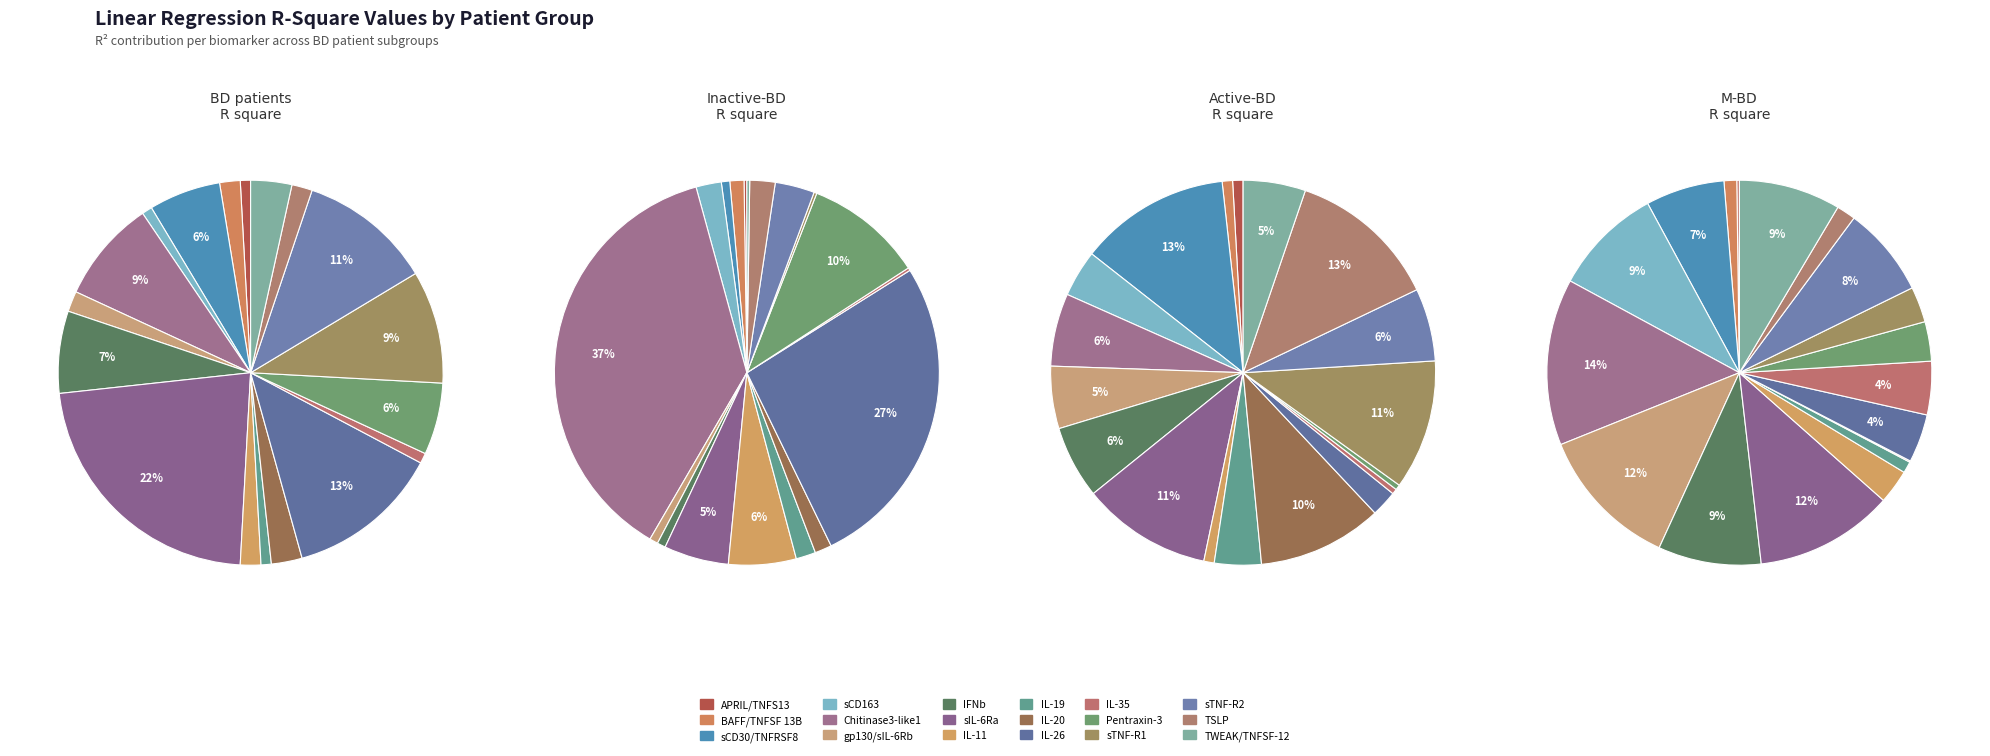

What is the smallest slice in the pie chart?

IL-35